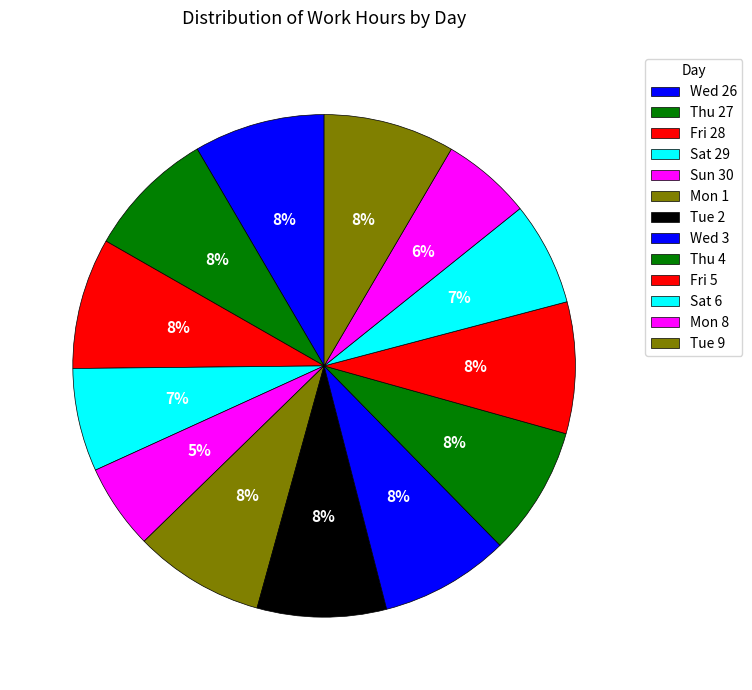

How many segments does this pie chart have?

13